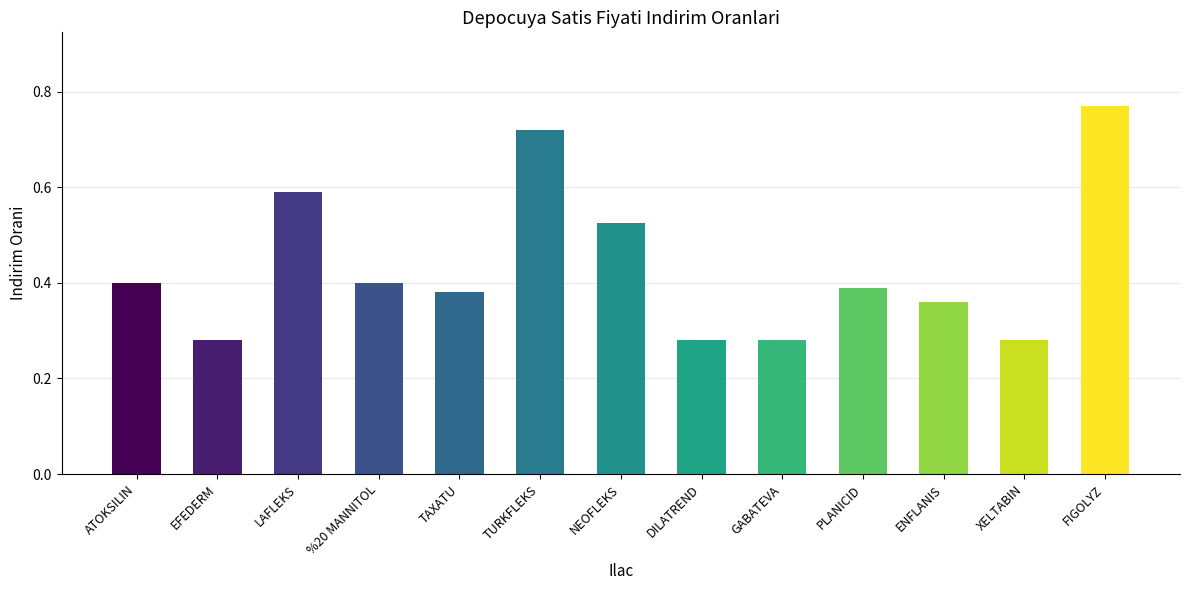

How many values are between 0 and 1?

13